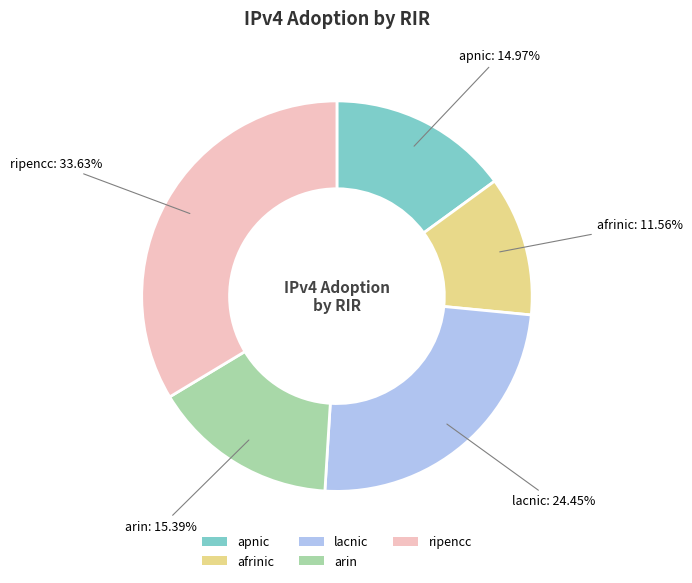

Is it true that lacnic is 18% of the pie?

False